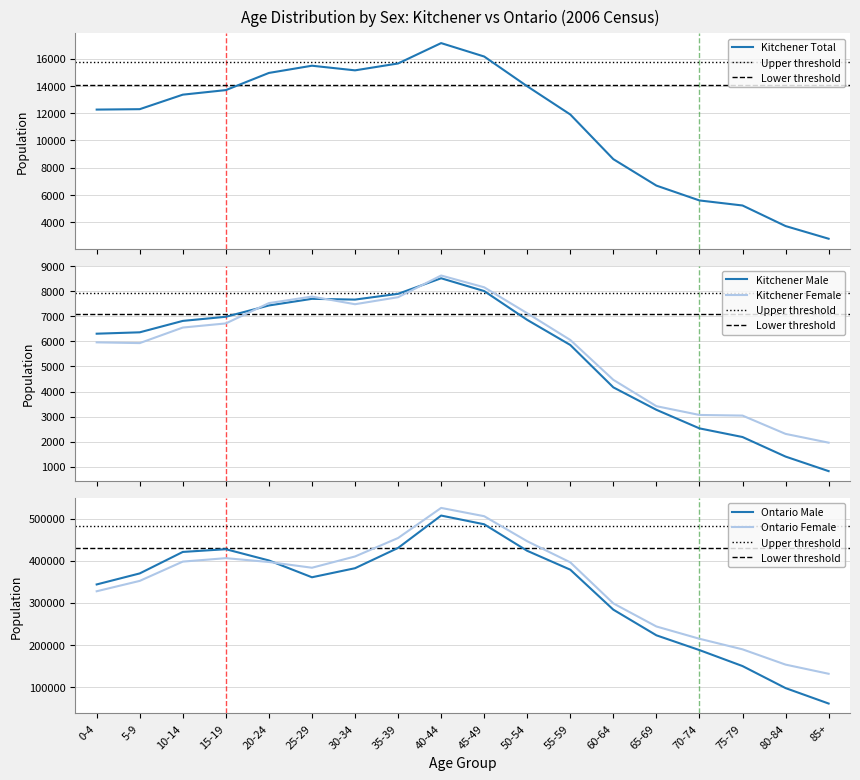

What is the difference between the second highest and minimum values in the Kitchener Female series?

6195